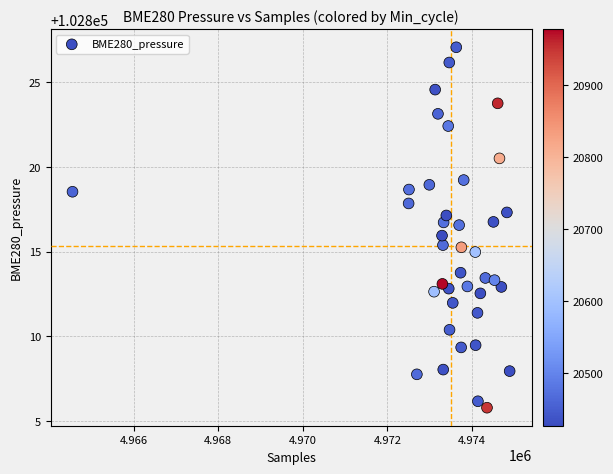

What is the range of Y values (max minus min)?

21.3